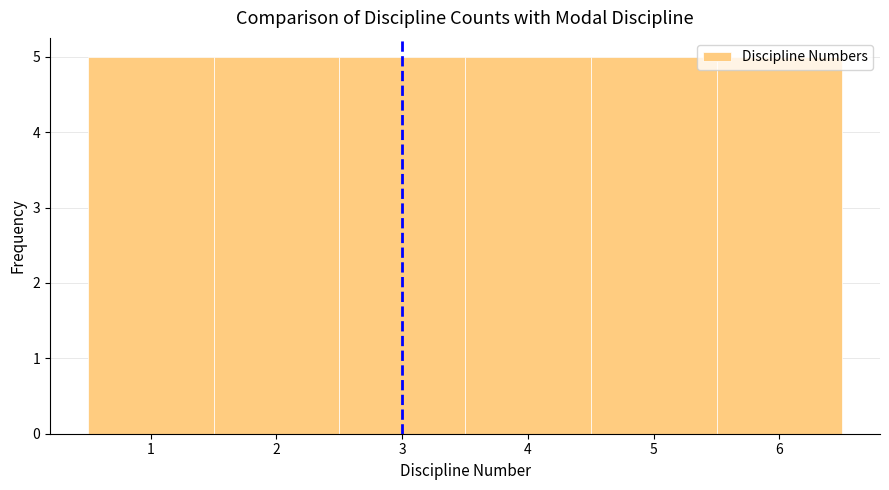

Reading left to right, transcribe this chart: for each bar, give the range it covers on the x-axis and its height. The values are not printed on the chart, so give them approximately, as read against the axis.

0.5 to 1.5: 5
1.5 to 2.5: 5
2.5 to 3.5: 5
3.5 to 4.5: 5
4.5 to 5.5: 5
5.5 to 6.5: 5